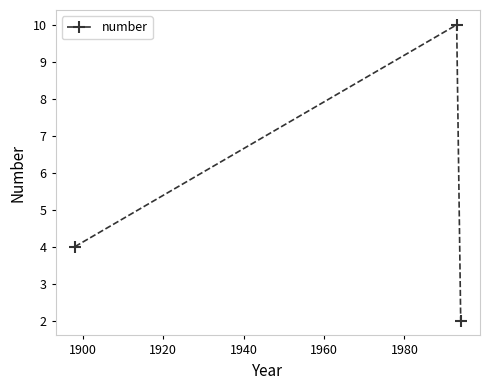

How many series are shown in this chart?

1